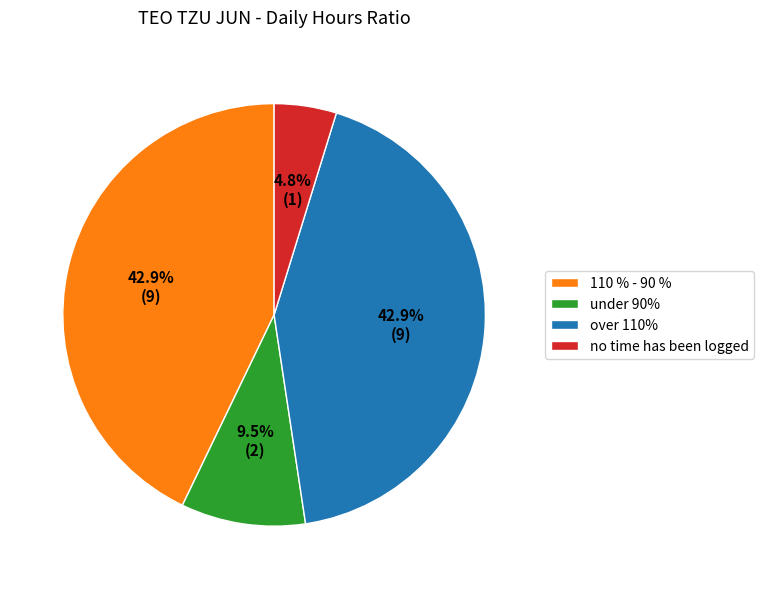

Which category has the smallest portion of the pie?

no time has been logged